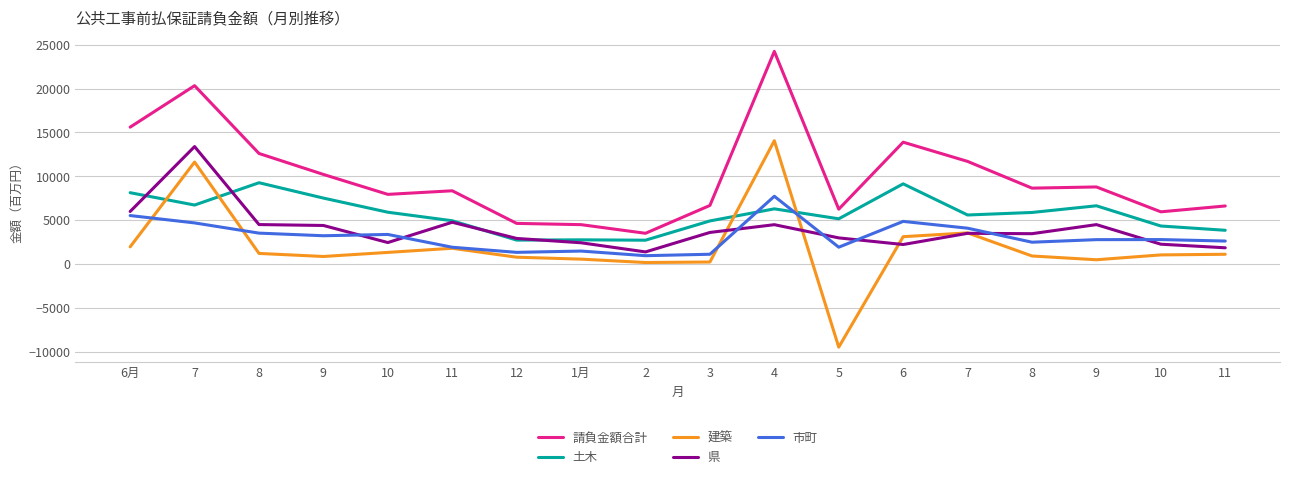

What is the total value across all series at 8?

31117